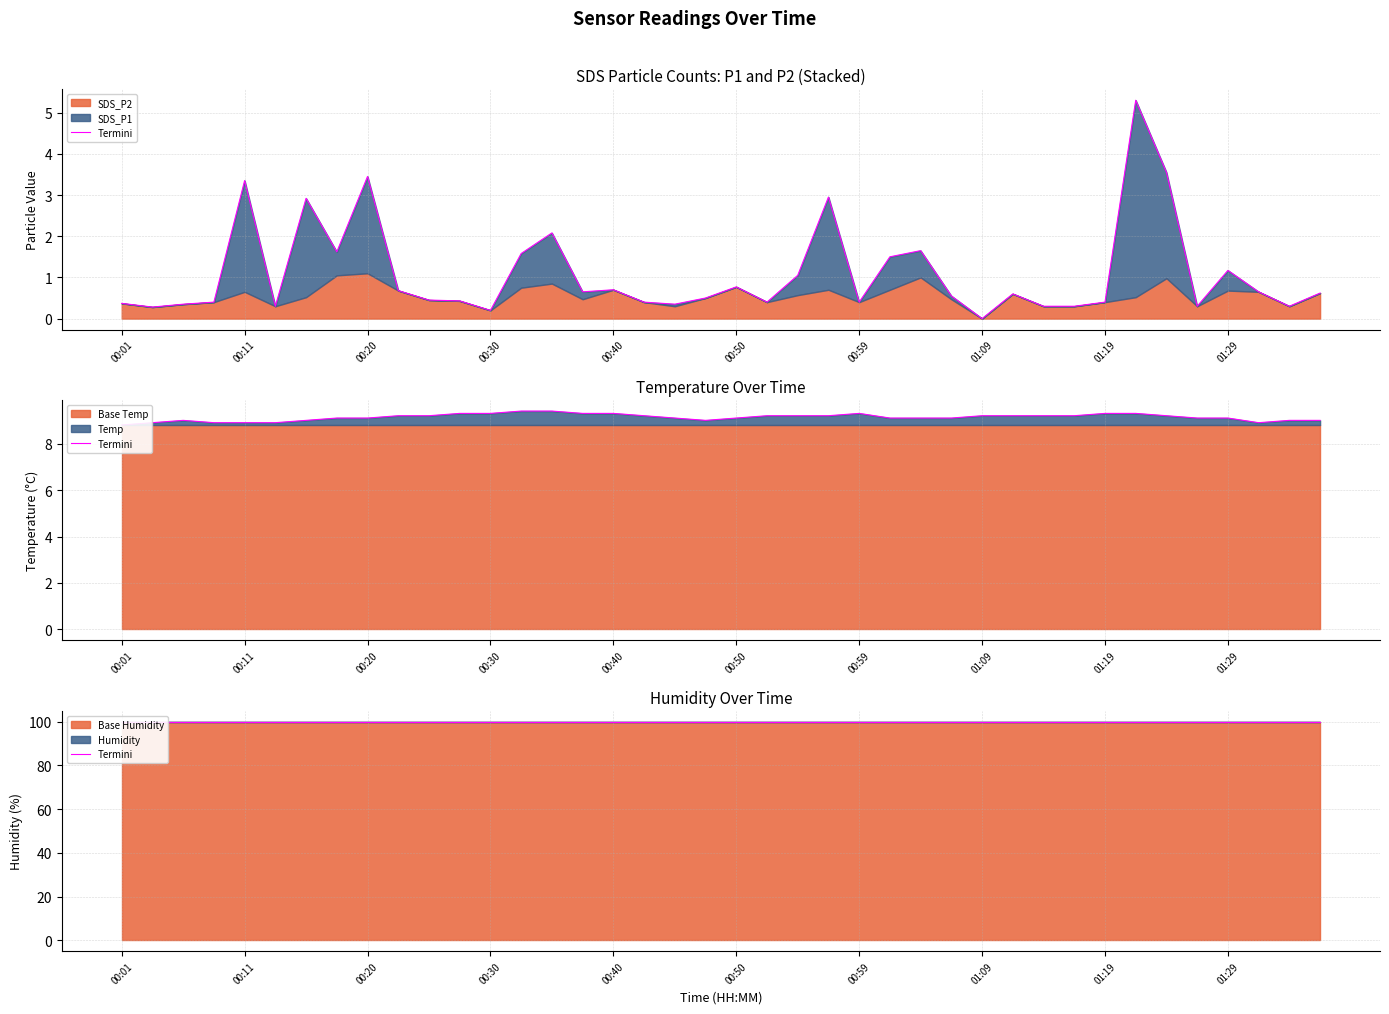

True or false: SDS_P1 and Temp intersect in this chart.

False